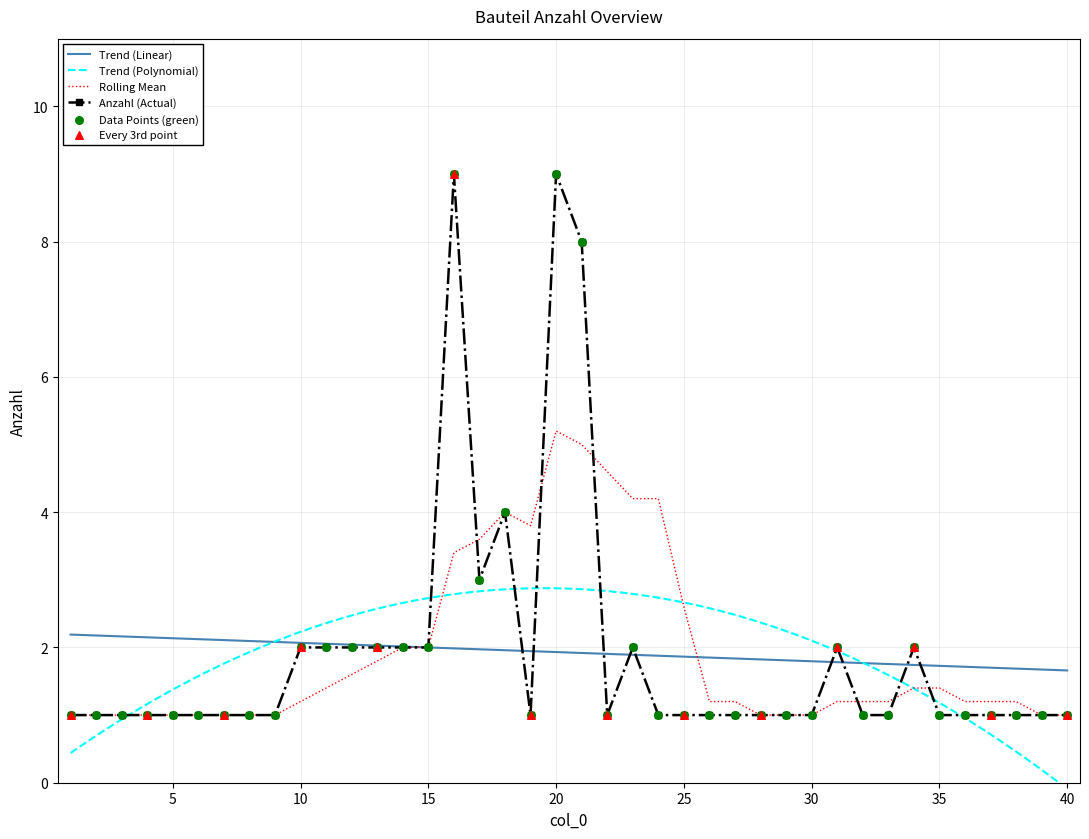

What is the ratio of the value at 4 to the value at 8?

1.0